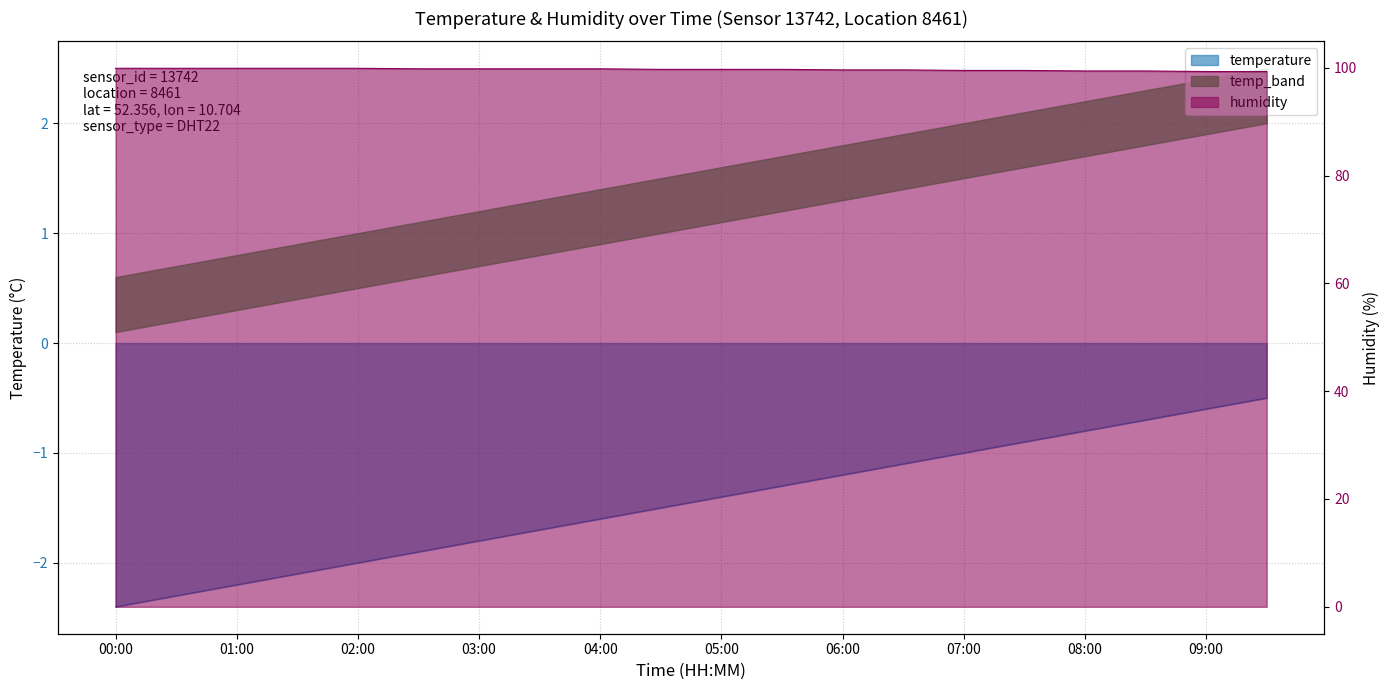

What is the difference between the highest and lowest values at 09:00?

99.9